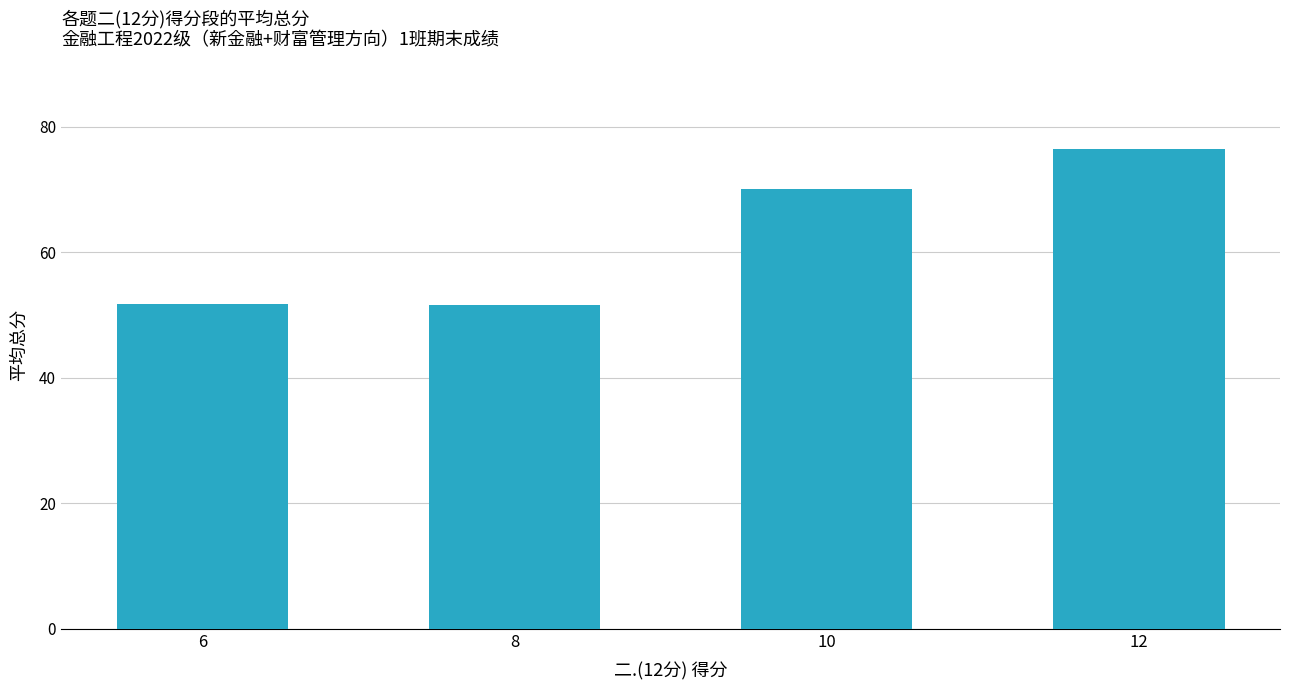

What is the ratio of the value at 8 to the value at 6?

1.0